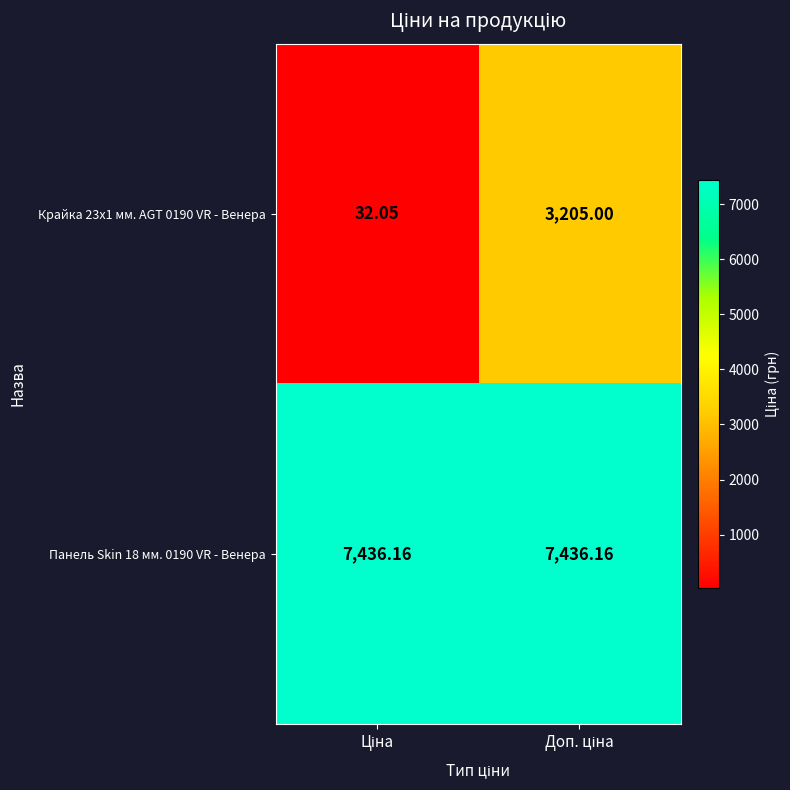

At how many categories does at least one series exceed 3571?

2